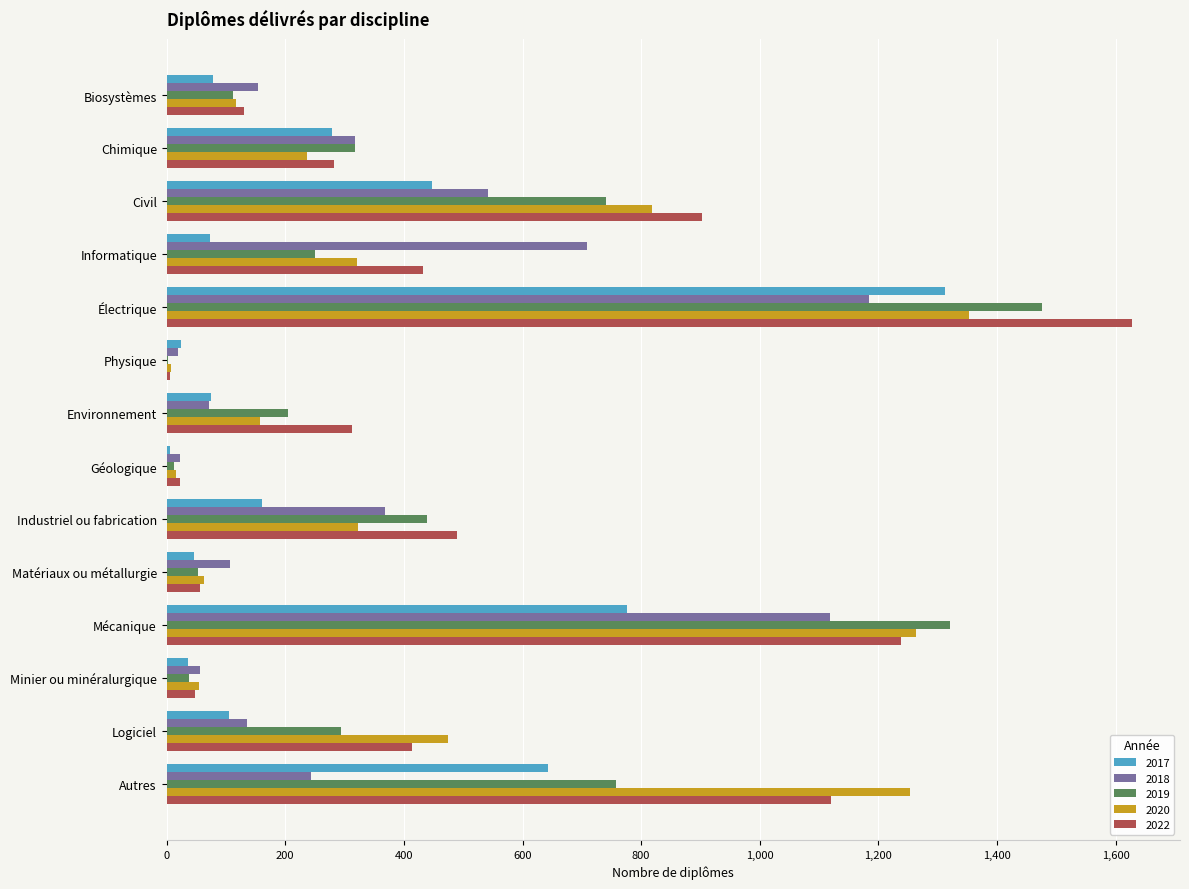

What is the total value across all series at Biosystèmes?

591